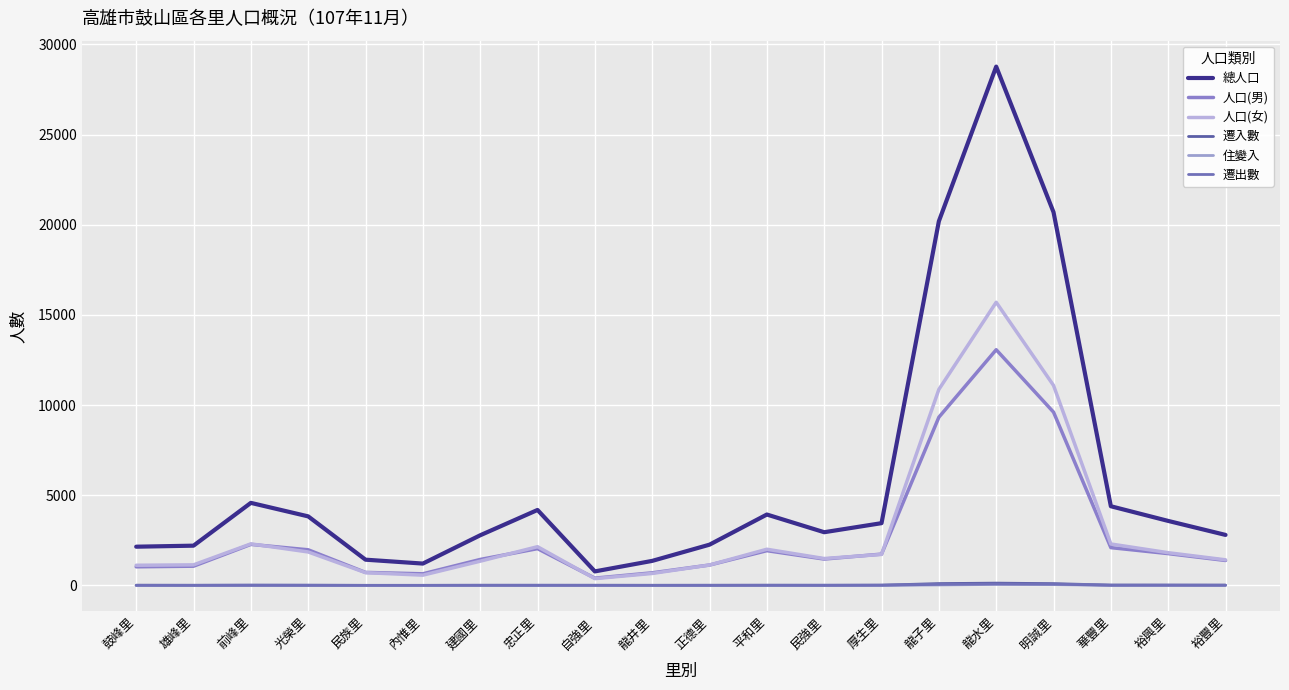

Which series has the widest spread of values?

總人口